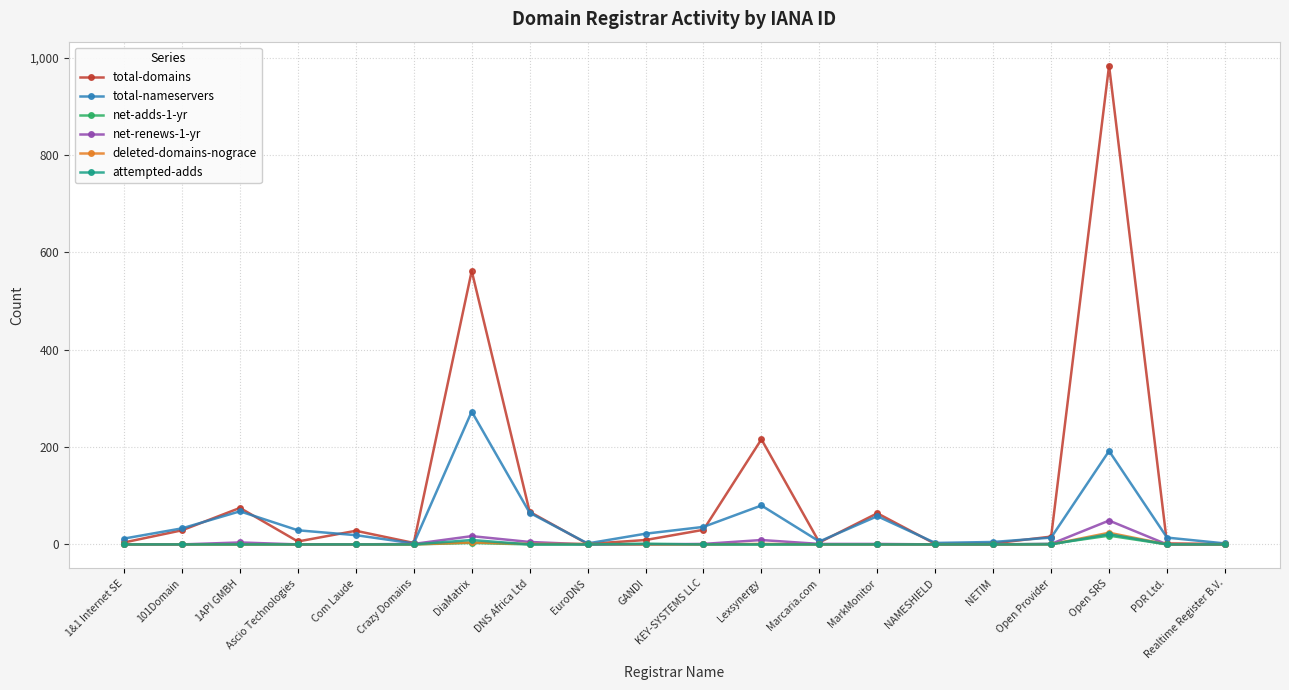

Count the number of categories in the chart.

20